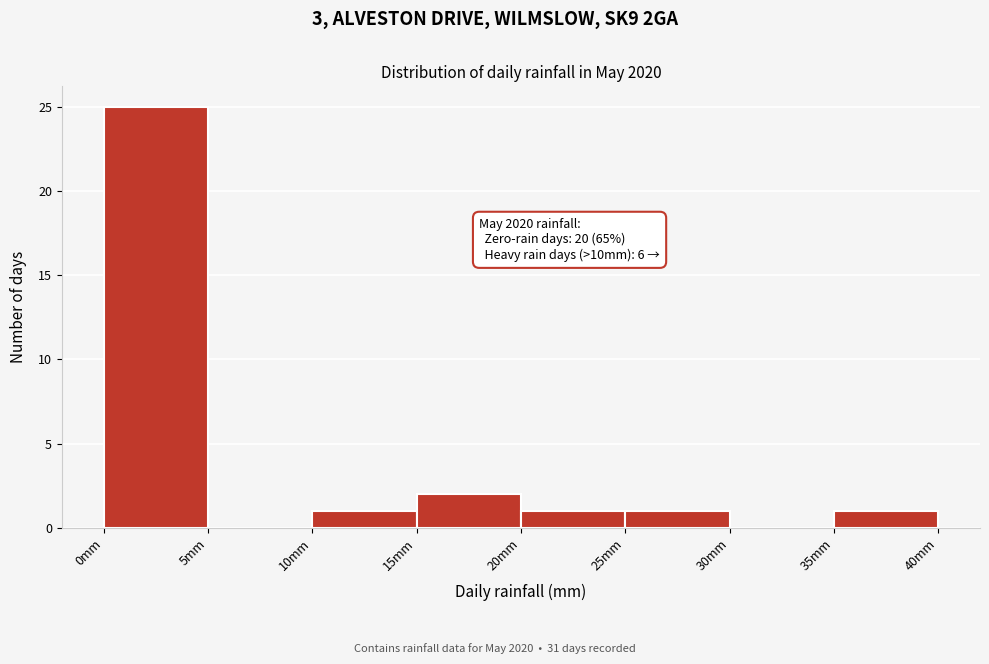

Over which range of the x-axis is the bar tallest?

0 to 5